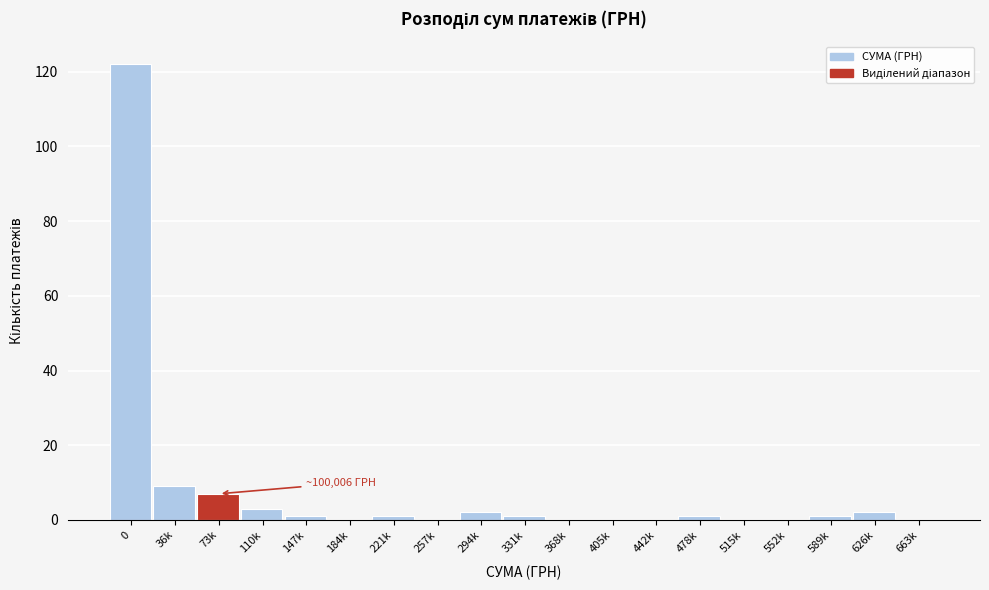

Reading left to right, list all the values displayed in this chart.

0=122	36k=9	73k=7	110k=3	147k=1	184k=0	221k=1	257k=0	294k=2	331k=1	368k=0	405k=0	442k=0	478k=1	515k=0	552k=0	589k=1	626k=2	663k=0